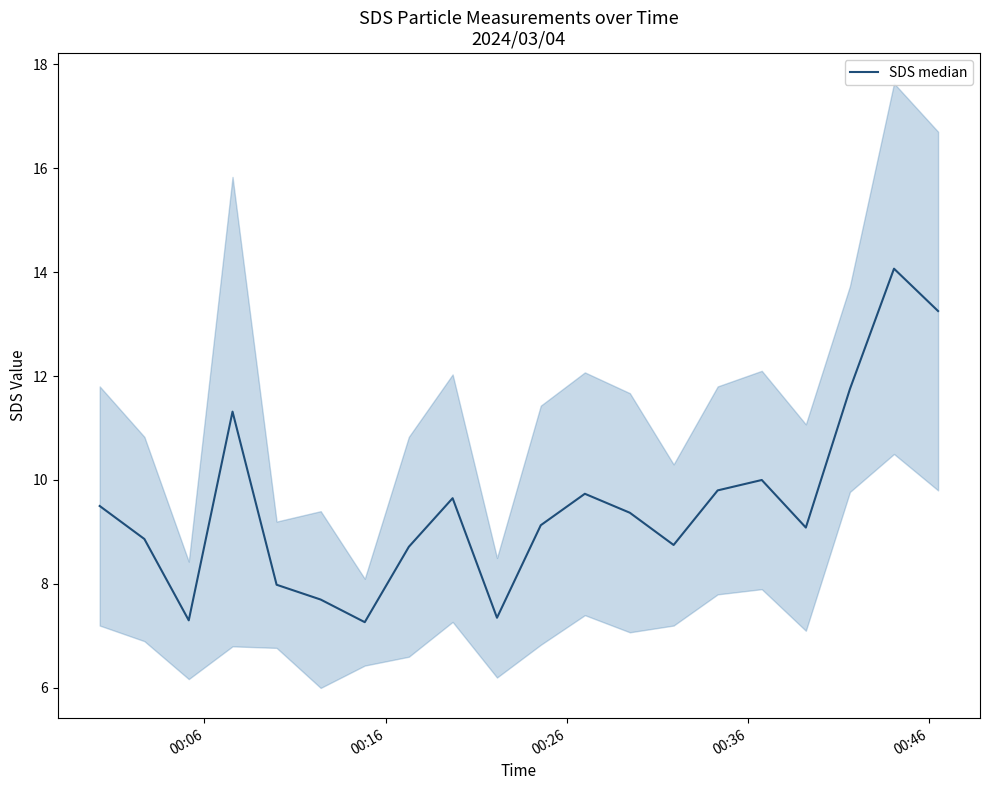

Reading left to right, list all the values displayed in this chart.

9.5	8.9	7.3	11.3	8.0	7.7	7.3	8.7	9.6	7.3	9.1	9.7	9.4	8.8	9.8	10.0	9.1	11.8	14.1	13.2